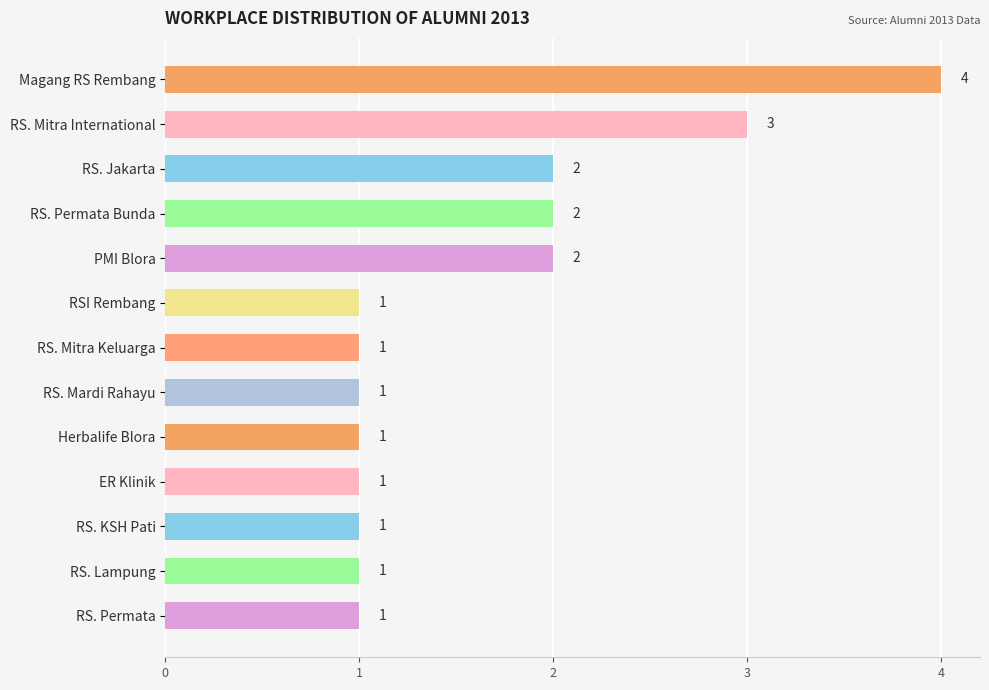

What position from the bottom is RS. Mitra Keluarga?

7